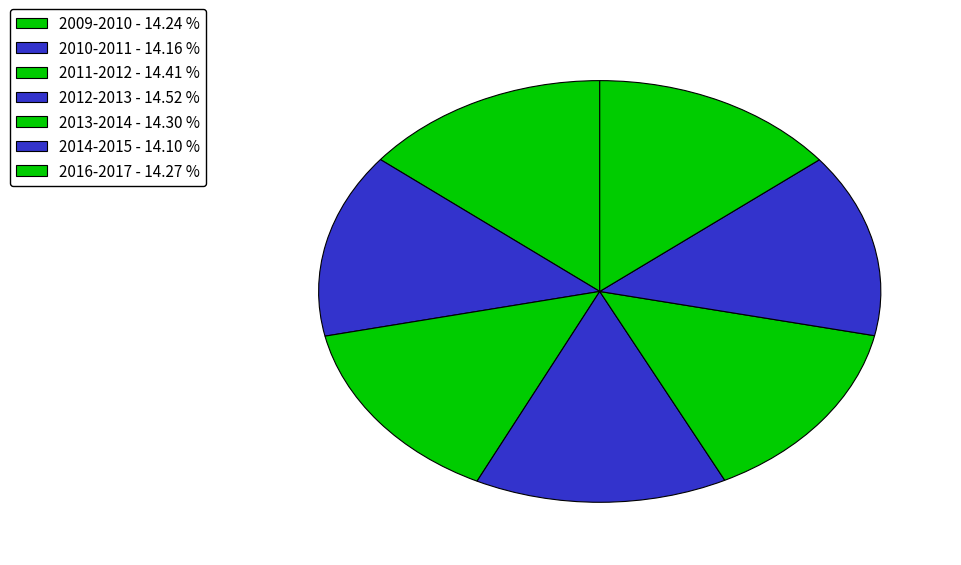

How many slices are in this pie chart?

7